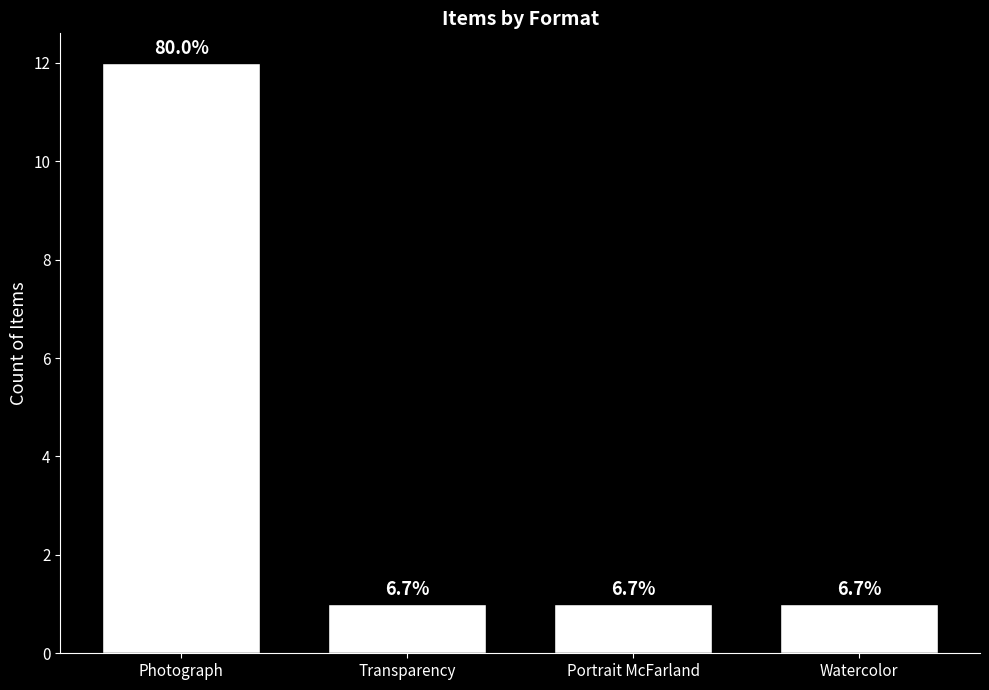

Where is the data nearest to the value 6?

Transparency